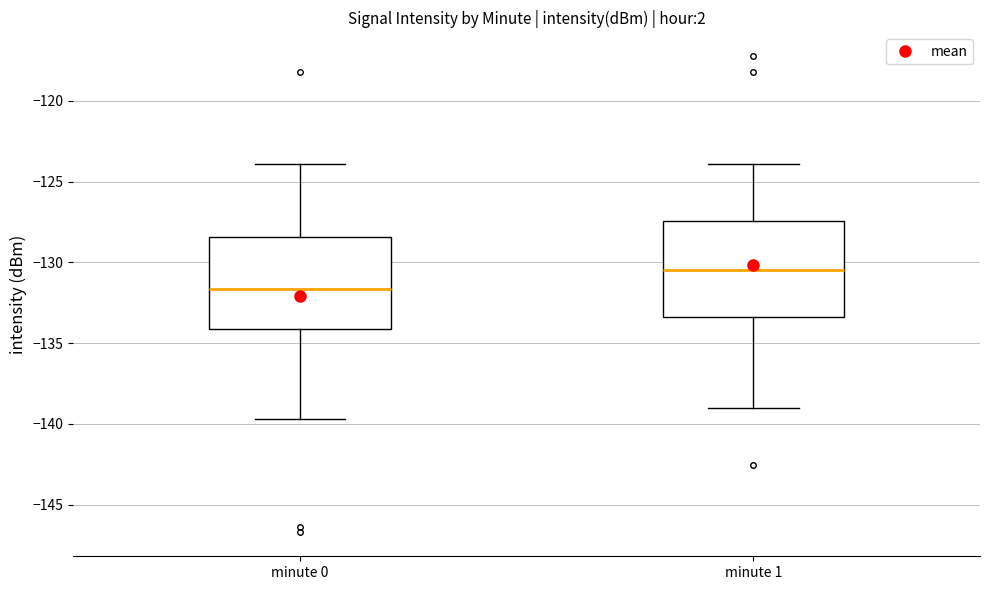

Which box has the highest median line?

minute 1